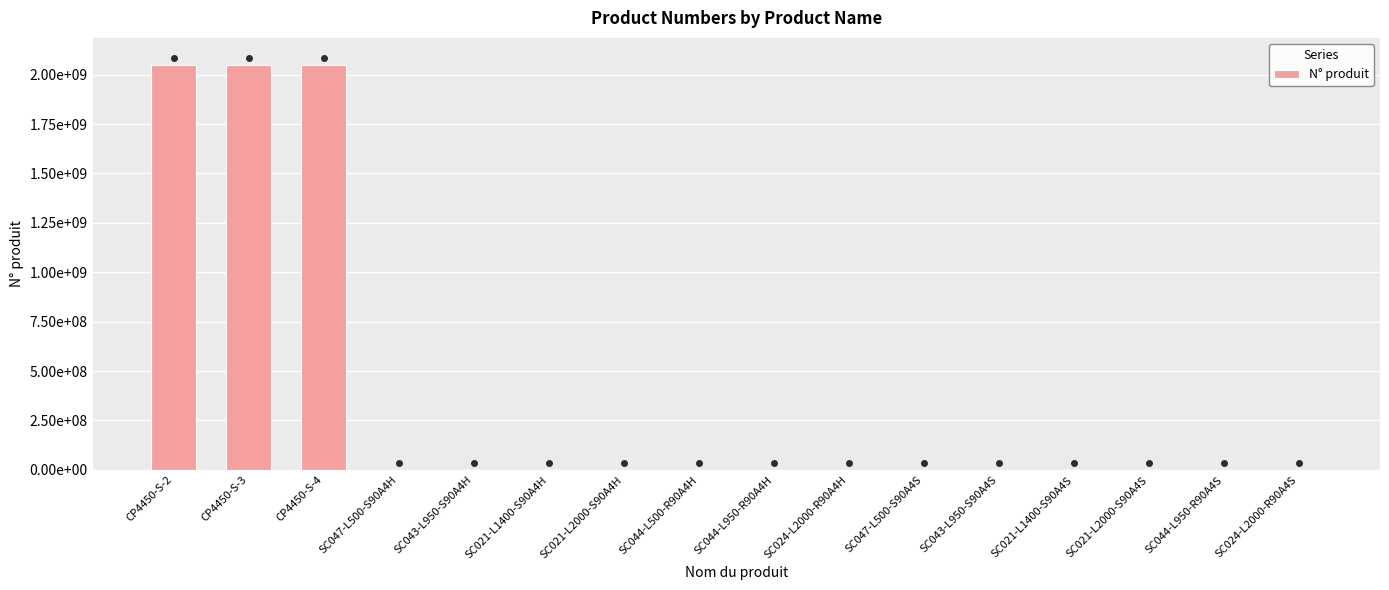

Is it true that the value at CP4450-S-2 is 3127703721?

False